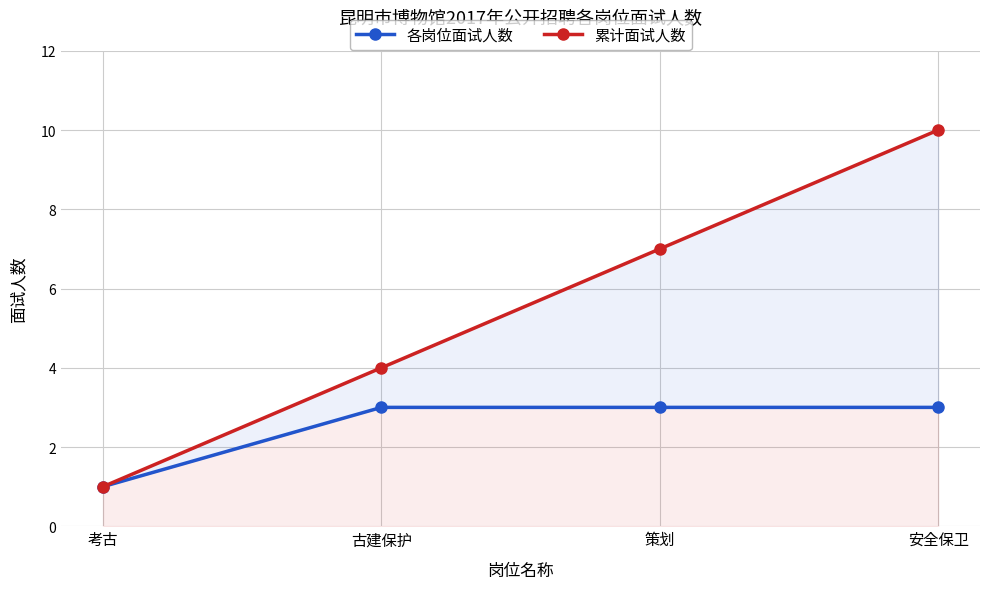

True or false: 各岗位面试人数 has more than 2 interior local peaks.

False